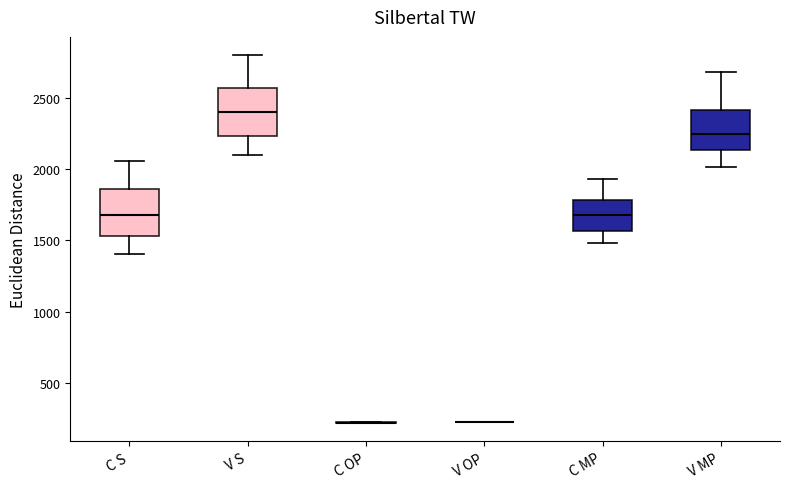

Where is the lower edge of the box for V MP on the y-axis? The values are not printed on the chart, so give them approximately, as read against the axis.

2150